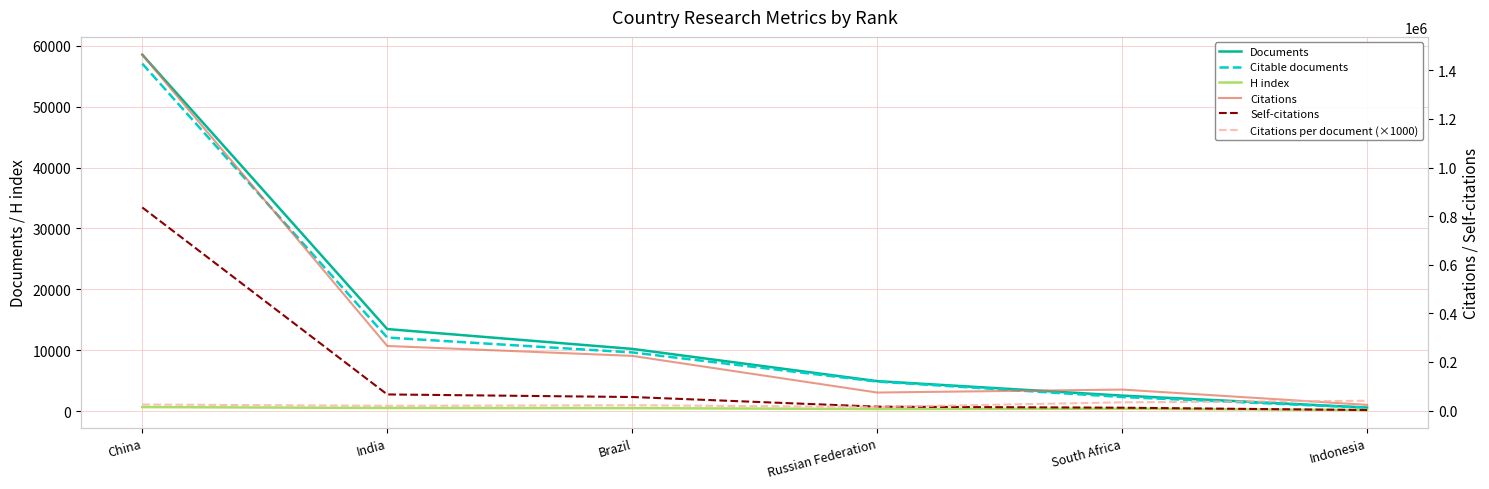

Which series ends up on top after the final intersection of Self-citations and Citations per document (×1000)?

Citations per document (×1000)